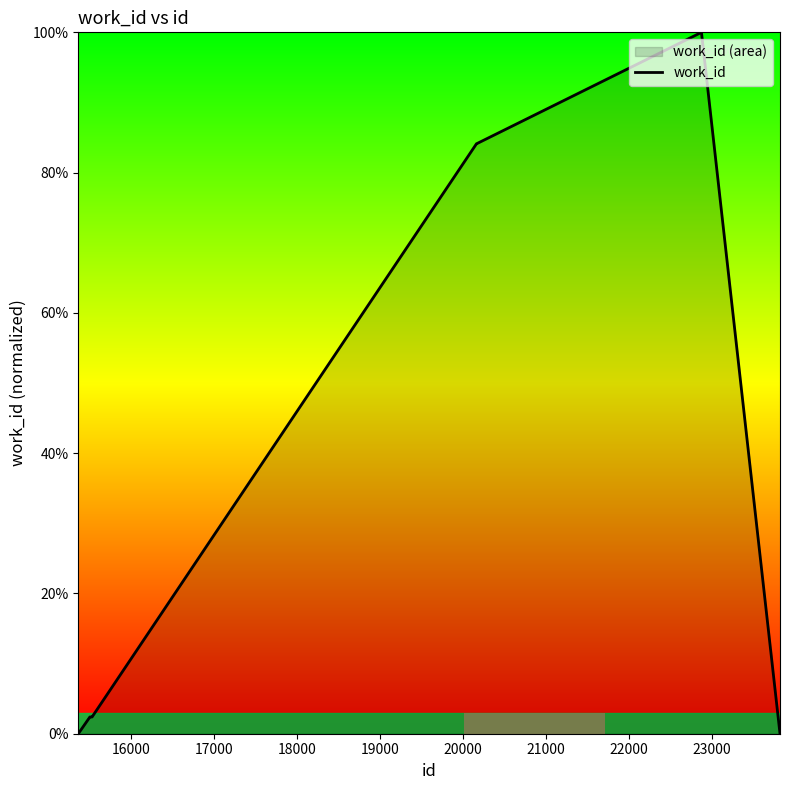

What is the greatest value displayed?

100.0